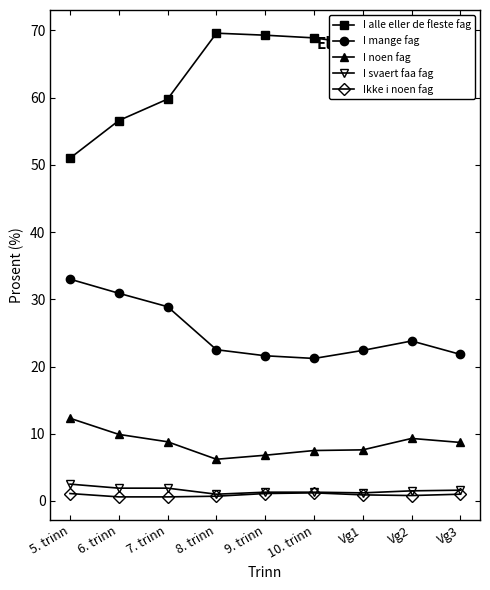

True or false: I noen fag and Ikke i noen fag cross at least once.

False